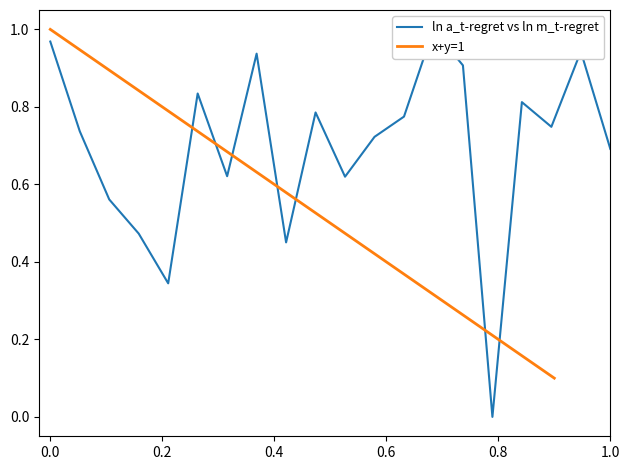

Reading right to left, transcribe all the data shown in this chart.

0.7	0.9	0.7	0.8	0.0	0.9	1.0	0.8	0.7	0.6	0.8	0.5	0.9	0.6	0.8	0.3	0.5	0.6	0.7	1.0